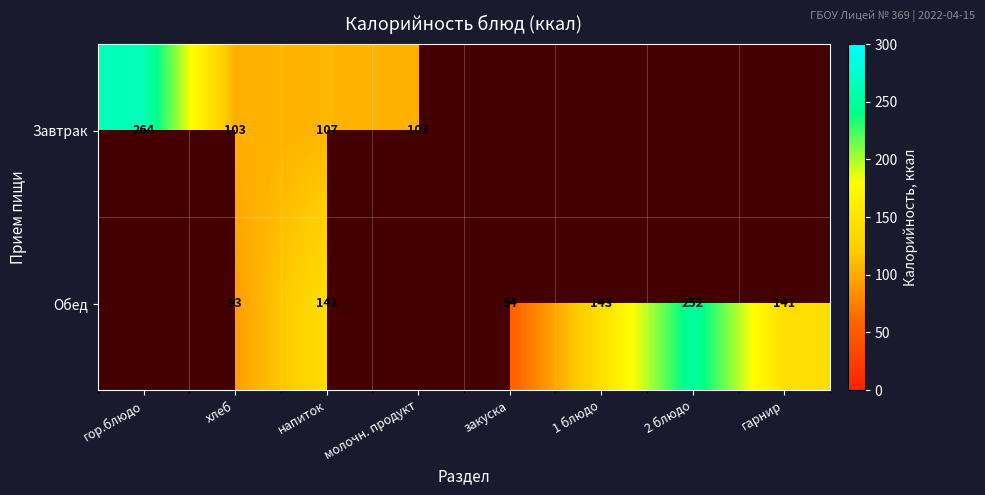

The Обед series shows 95.7 at закуска. True or false?

False